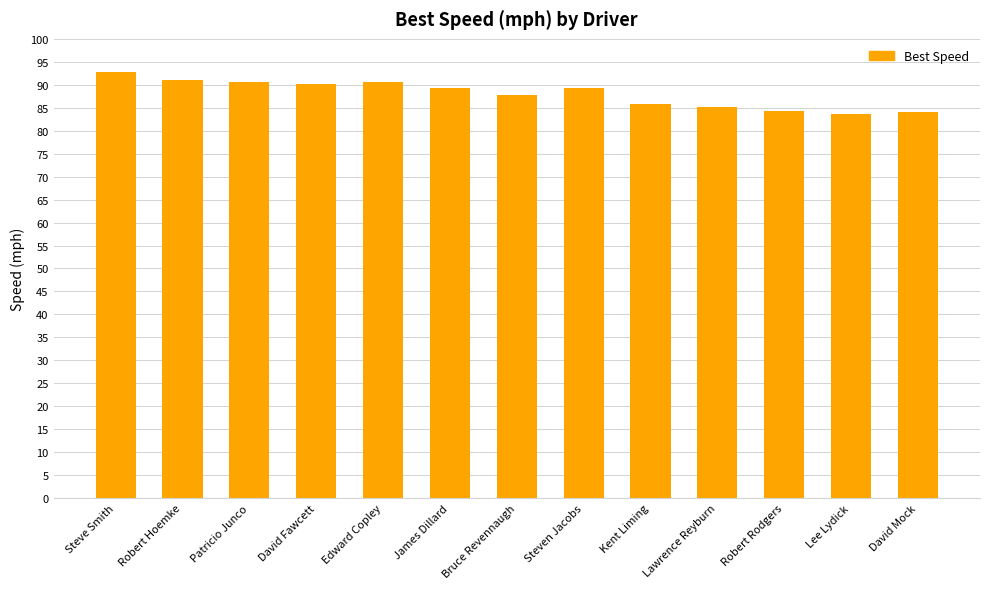

What position from the right is Robert Hoemke?

12